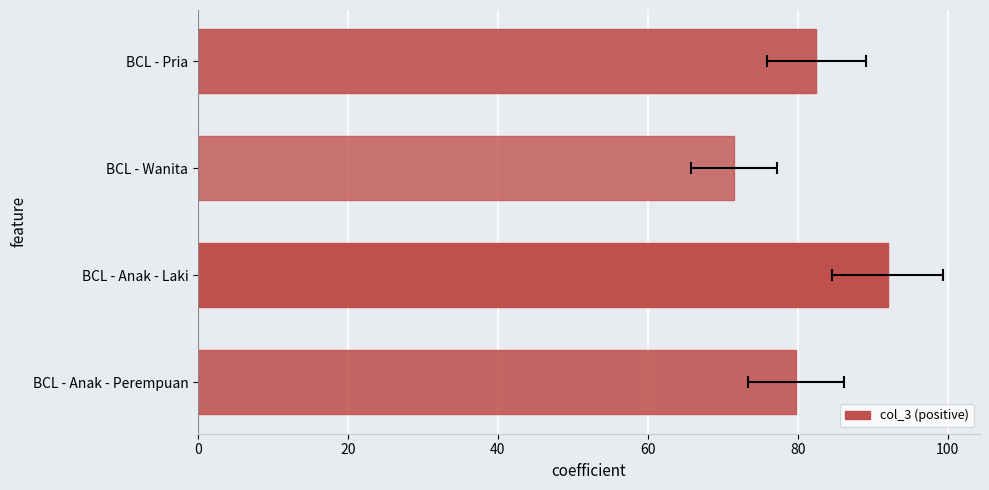

The value at BCL - Anak - Laki is 92.0. True or false?

True